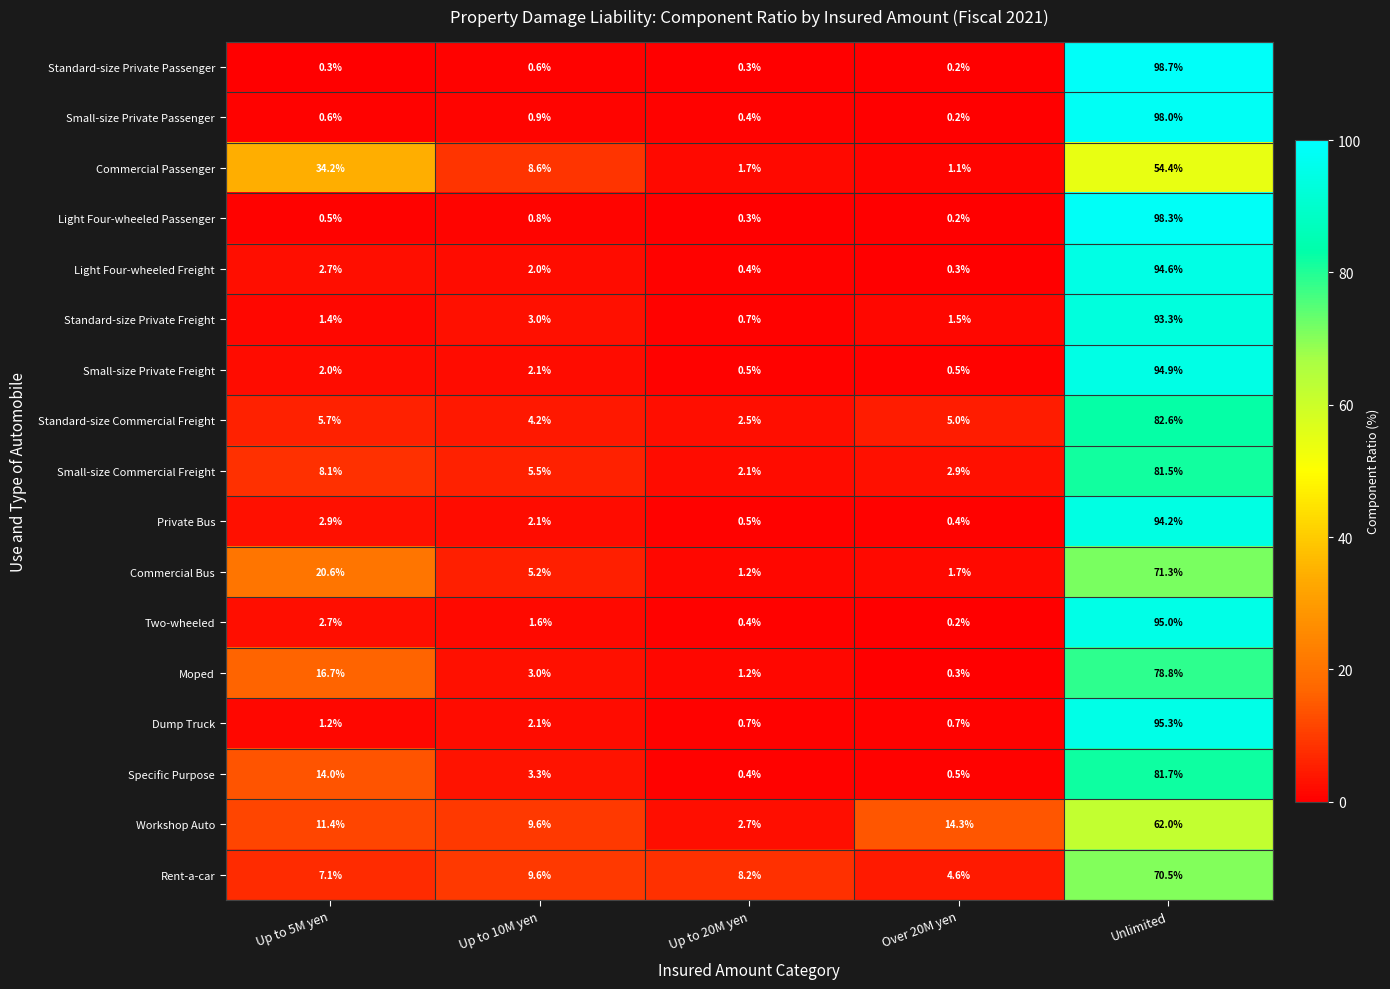

At which label does Workshop Auto reach its peak?

Unlimited